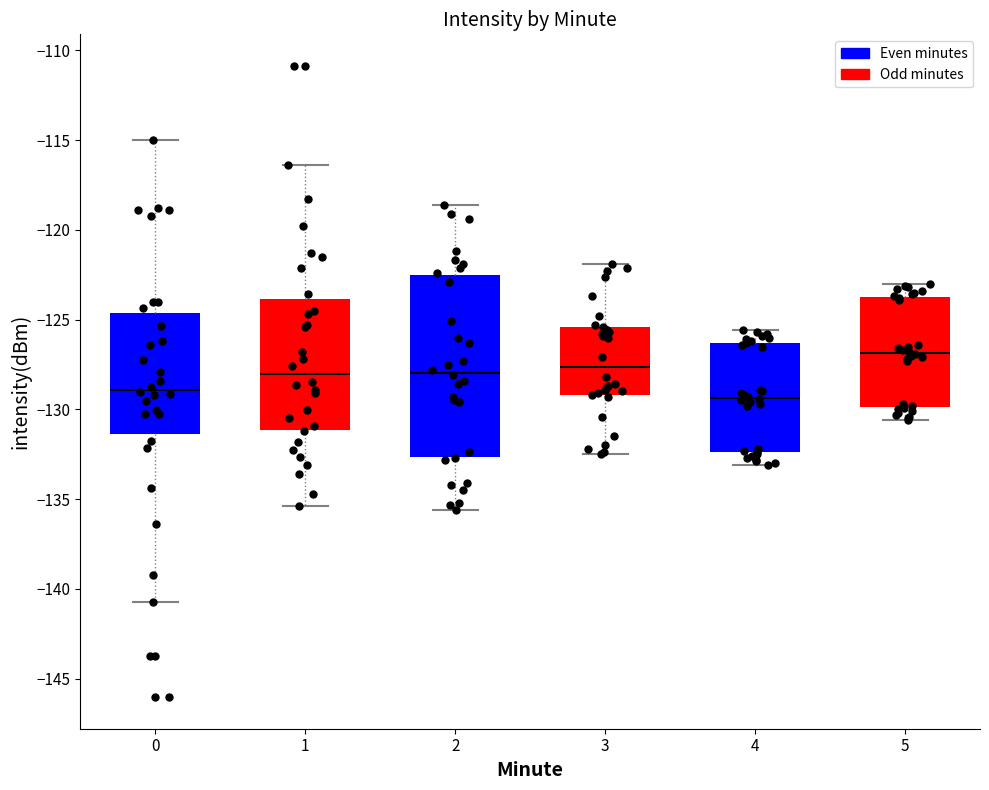

Reading left to right, transcribe this box plot: for each box, give where its median line is, the range the box spans, and where its two whiskers end, as read against the y-axis. The values are not printed on the chart, so give them approximately, as read against the axis.

0: median -129.0, box -131.5 to -124.5, whiskers -140.5 to -115.0
1: median -128.0, box -131.0 to -124.0, whiskers -135.5 to -116.5
2: median -128.0, box -132.5 to -122.5, whiskers -135.5 to -118.5
3: median -127.5, box -129.0 to -125.5, whiskers -132.5 to -122.0
4: median -129.5, box -132.5 to -126.5, whiskers -133.0 to -125.5
5: median -127.0, box -130.0 to -123.5, whiskers -130.5 to -123.0